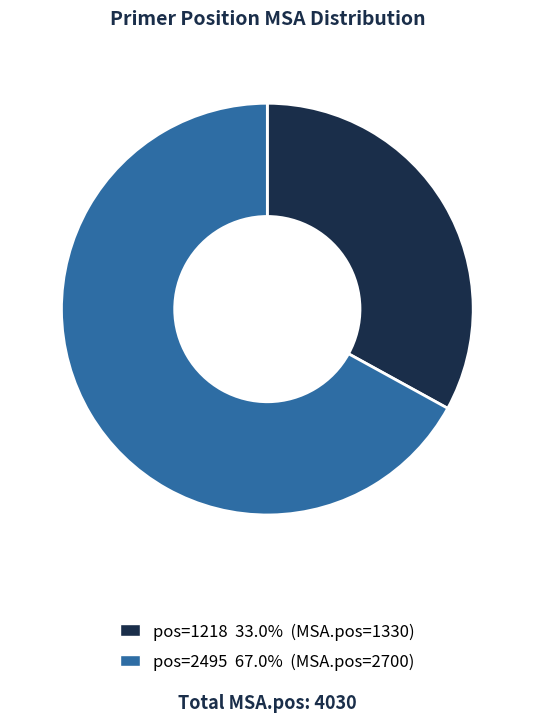

Is there a majority slice in this chart?

Yes